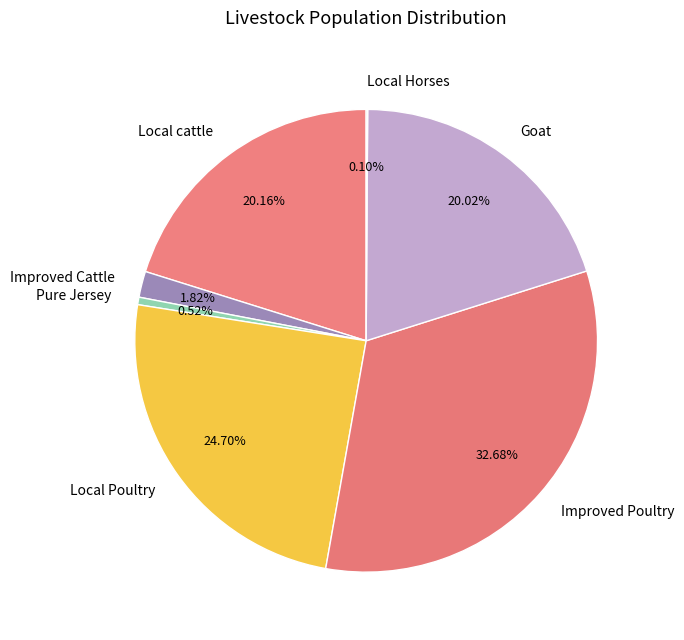

Do Improved Cattle and Goat together represent more than half of the pie?

No